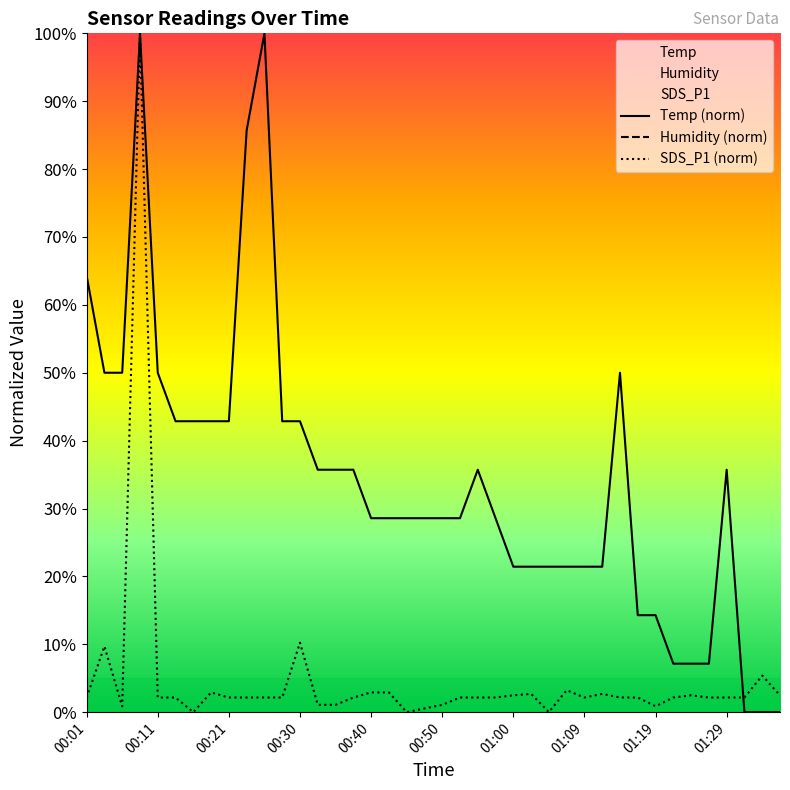

Which category has the lowest value in the SDS_P1 series?

00:16